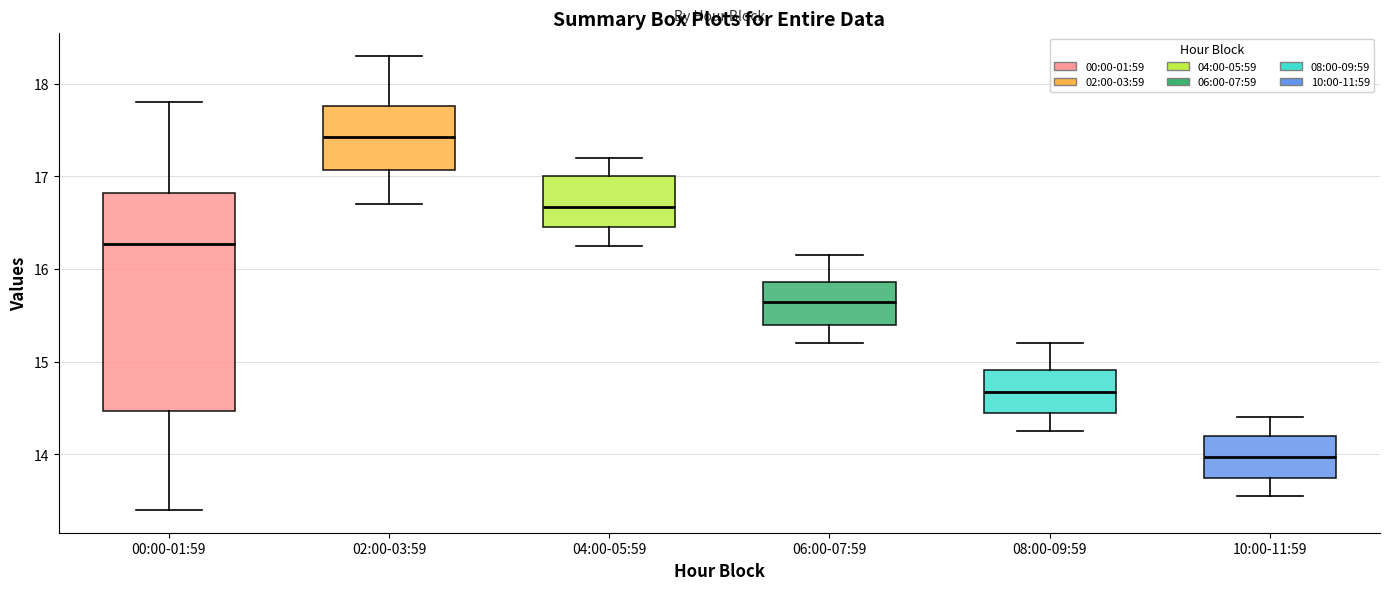

Which box is the tallest, from its lower edge to its upper edge?

00:00-01:59